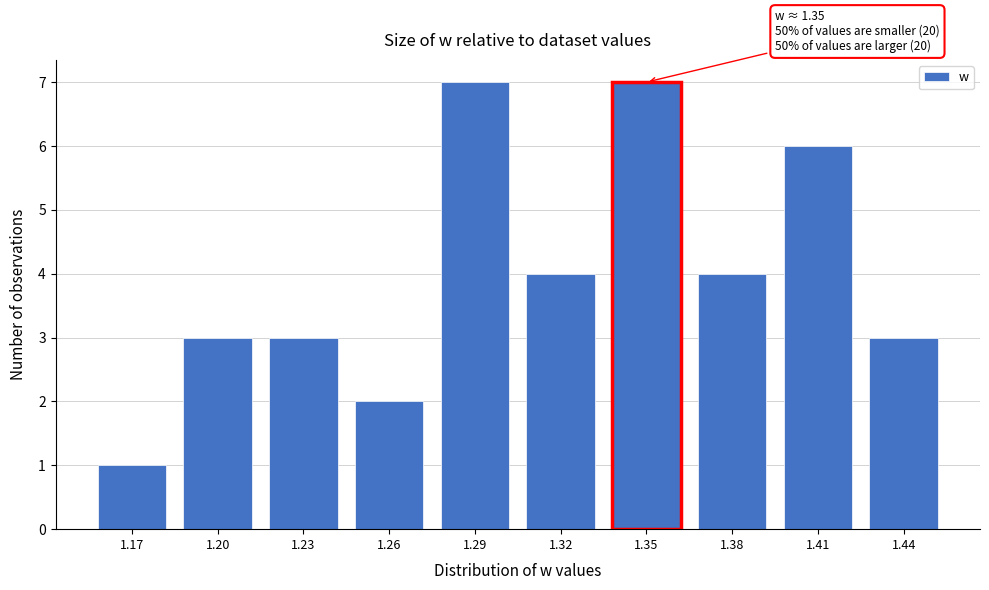

Reading left to right, what are all the values shown in this chart?

1	3	3	2	7	4	7	4	6	3